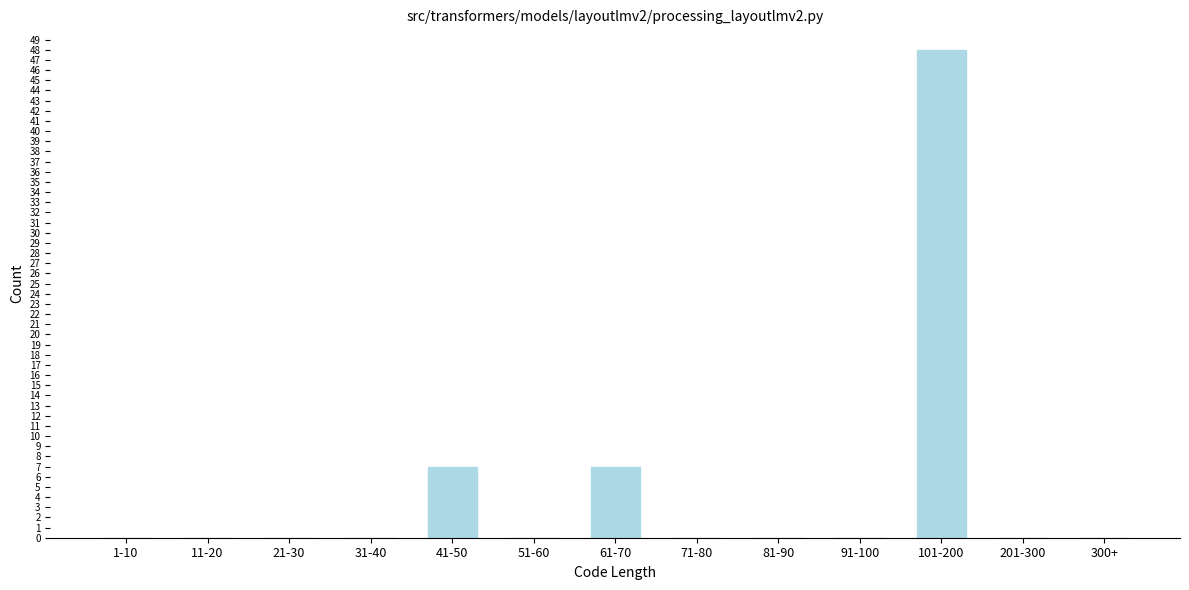

Reading right to left, extract all data points from this chart.

300+=0	201-300=0	101-200=48	91-100=0	81-90=0	71-80=0	61-70=7	51-60=0	41-50=7	31-40=0	21-30=0	11-20=0	1-10=0